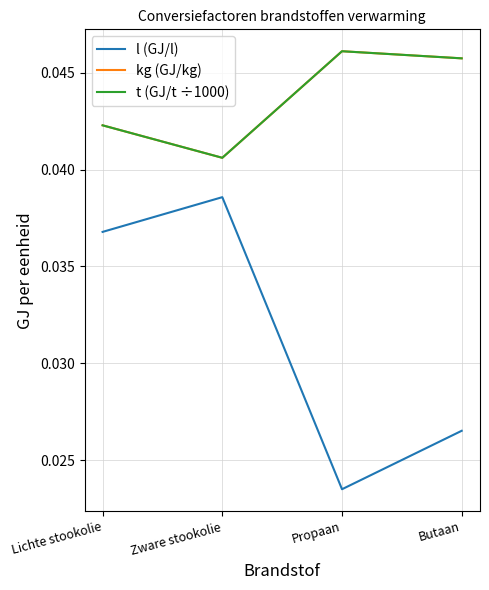

Does the chart have visible grid lines?

Yes